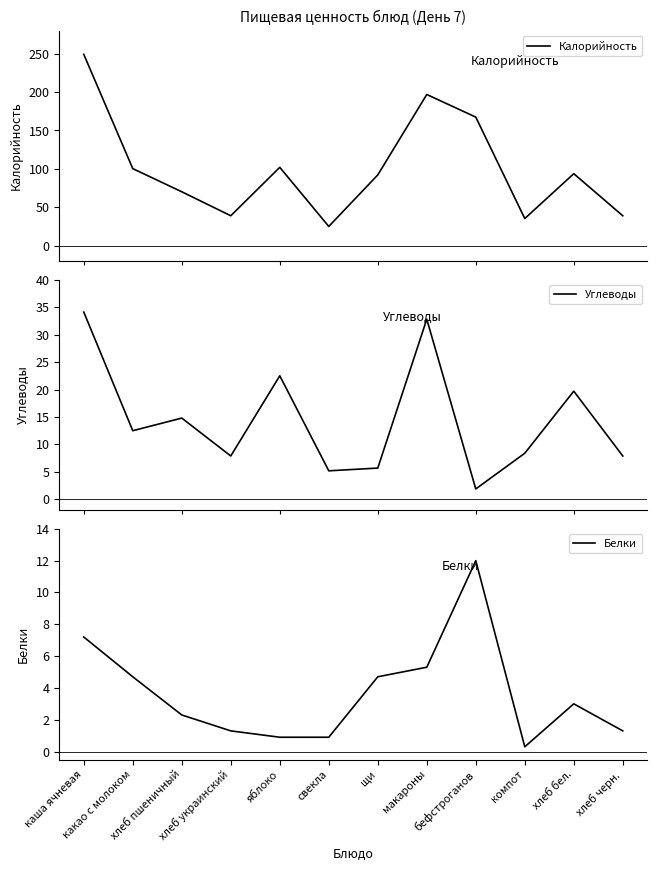

At which label does Калорийность first exceed 93?

каша ячневая